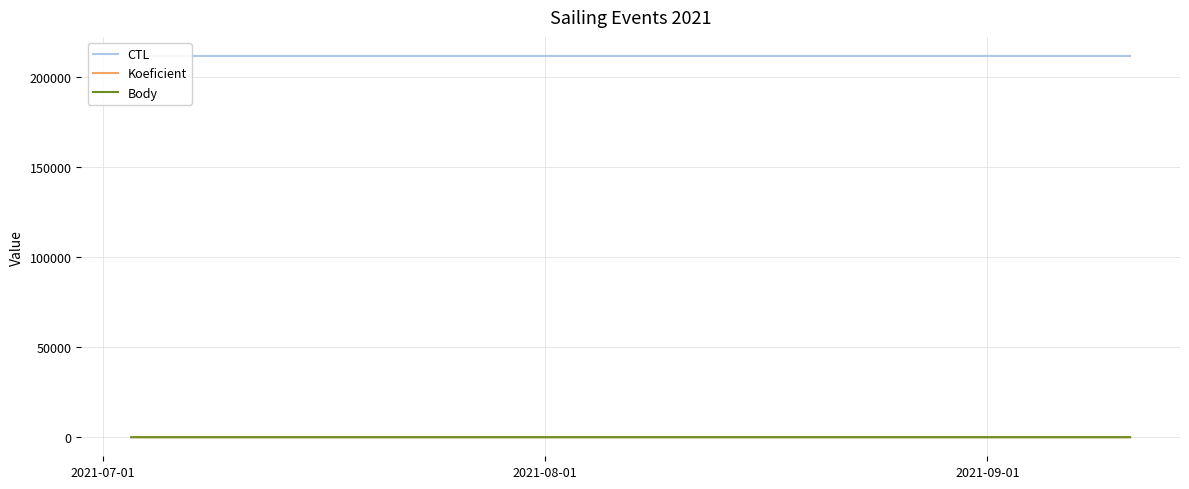

What is the minimum value for CTL?

211704